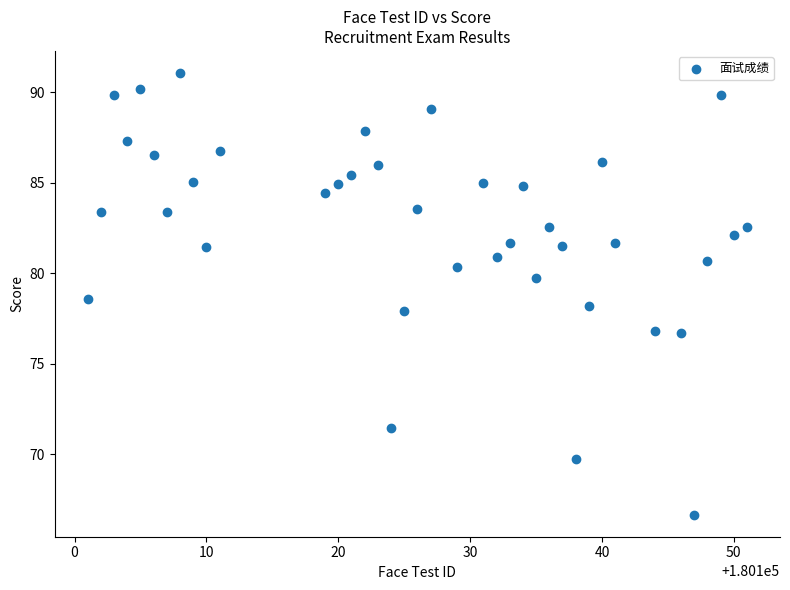

What is the range of Y values (max minus min)?

24.4